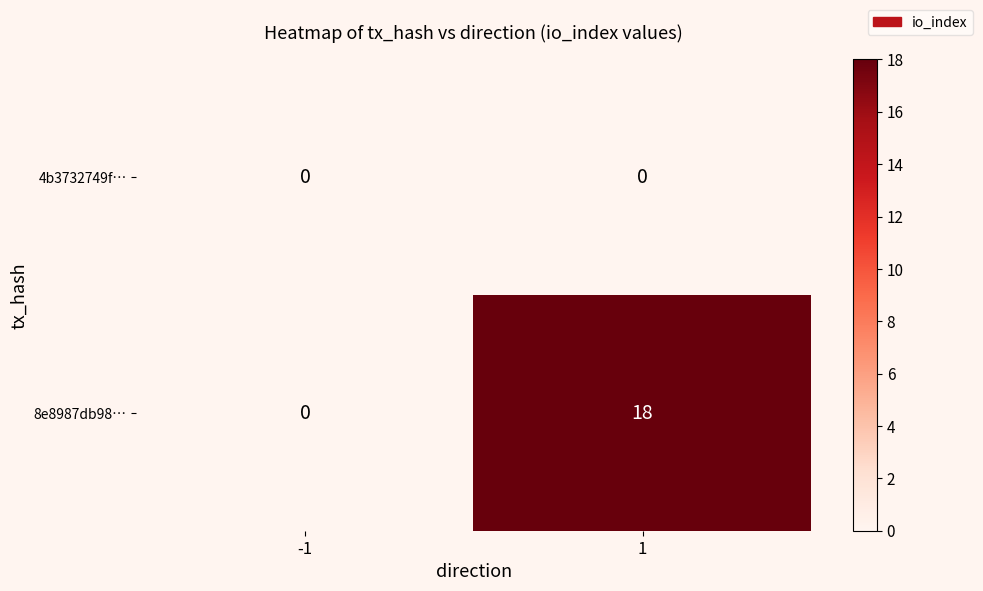

What is the sum of all 8e8987db98… values?

18